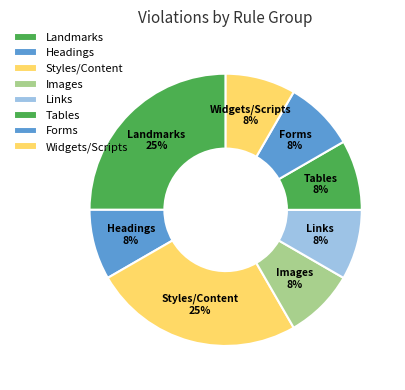

Do Headings and Tables together represent more than half of the pie?

No